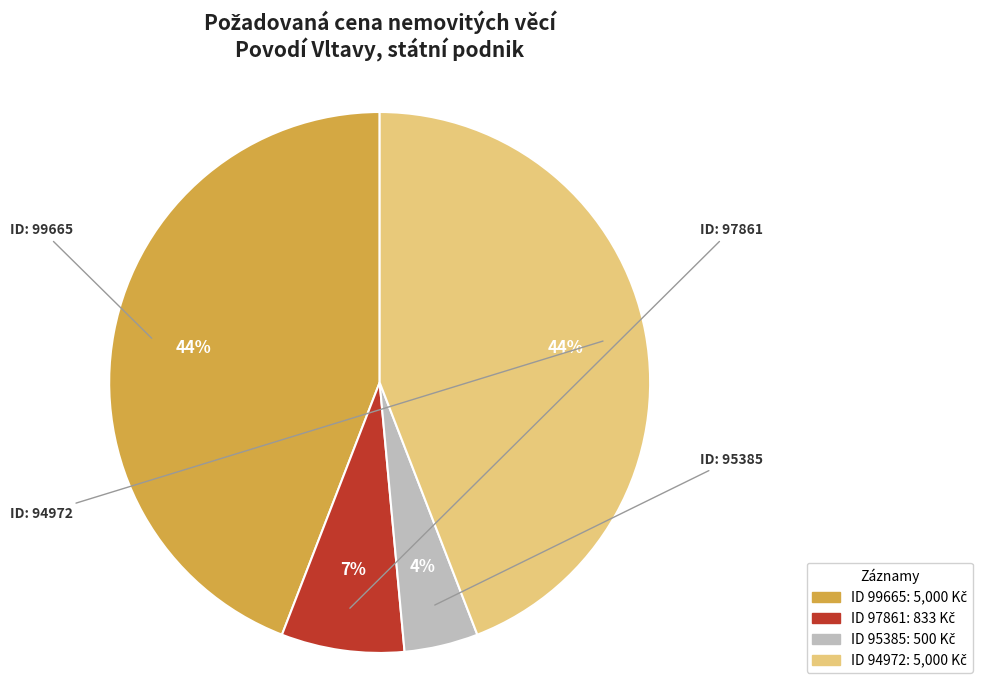

To the nearest percent, what is the average slice percentage?

25%